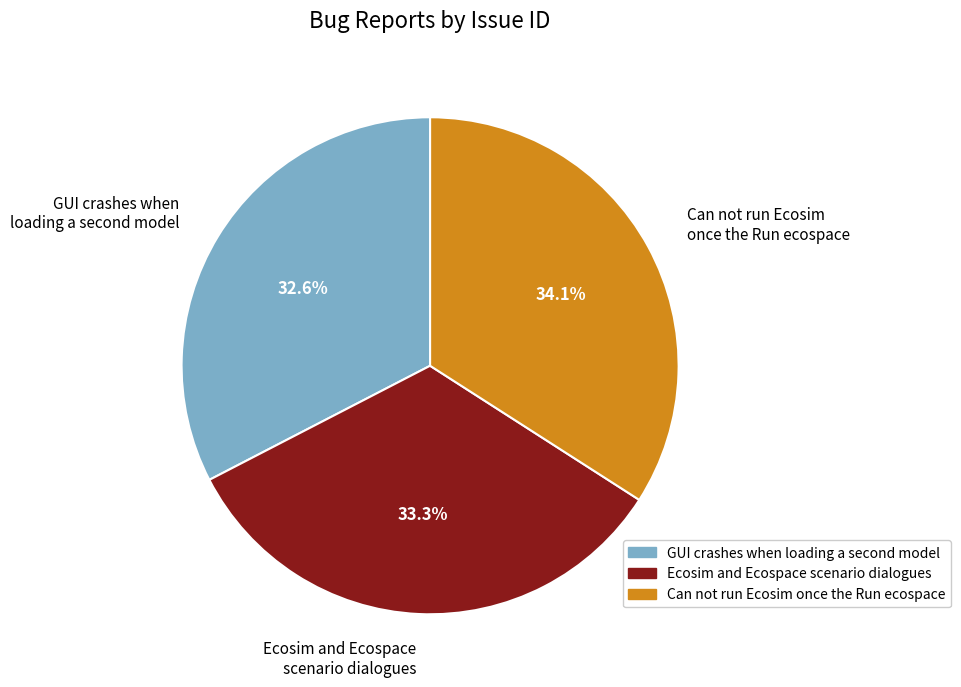

What is the smallest slice in the pie chart?

GUI crashes when loading a second model